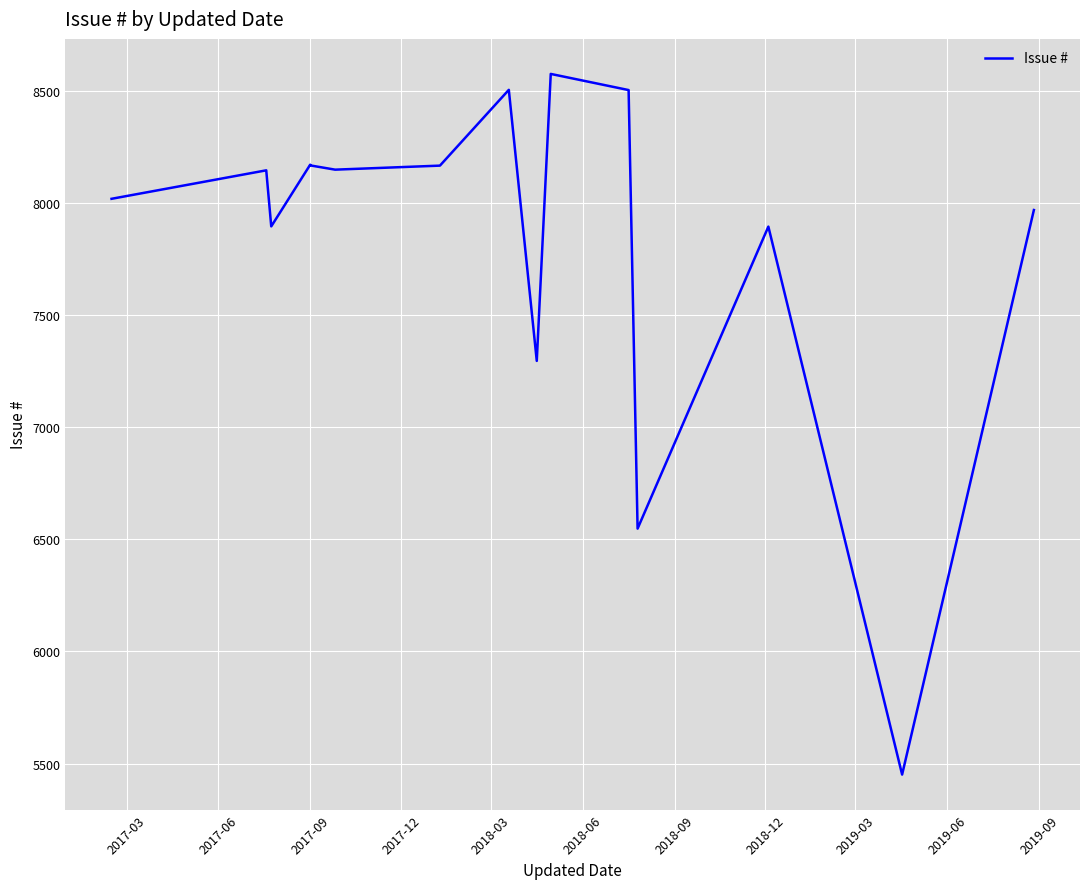

How many values are below 8149?

9